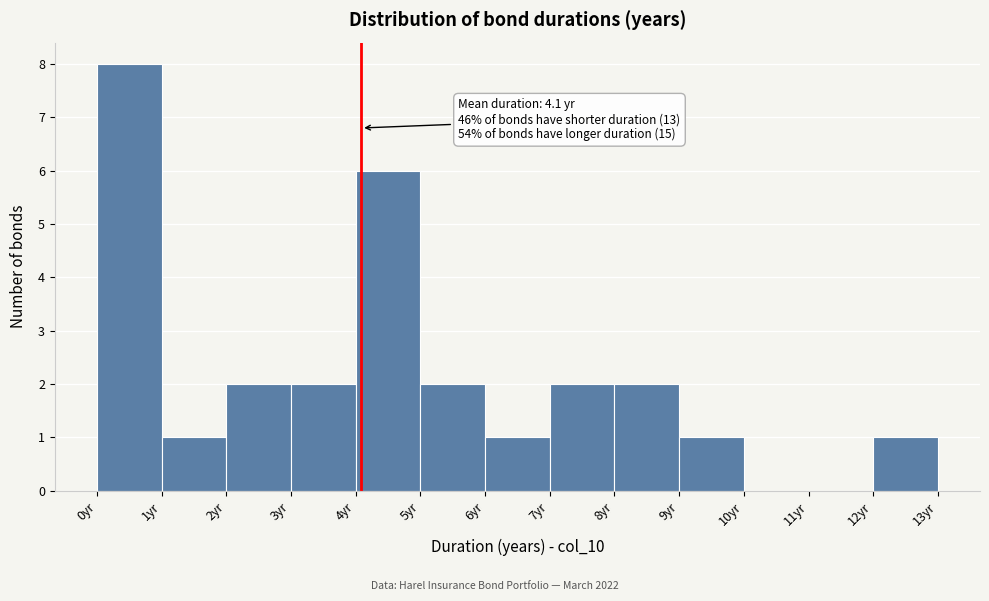

Over which range of the x-axis is the bar tallest?

0 to 1